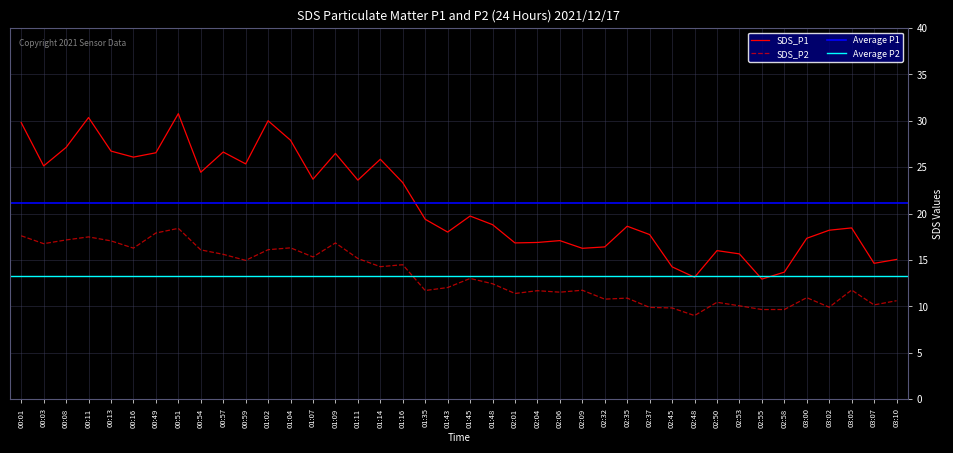

Reading right to left, transcribe all the data shown in this chart.

SDS_P1: 15.1	14.6	18.4	18.2	17.3	13.7	12.9	15.7	16.0	13.1	14.2	17.7	18.6	16.4	16.2	17.1	16.9	16.8	18.8	19.7	18.0	19.4	23.3	25.9	23.6	26.5	23.7	27.9	30.0	25.4	26.6	24.4	30.8	26.6	26.1	26.7	30.4	27.1	25.1	29.8
SDS_P2: 10.6	10.2	11.8	9.9	10.9	9.7	9.7	10.1	10.4	9.0	9.8	9.9	10.9	10.8	11.7	11.5	11.7	11.4	12.4	13.0	12.0	11.7	14.5	14.3	15.2	16.8	15.3	16.3	16.1	14.9	15.6	16.1	18.4	17.9	16.3	17.1	17.5	17.1	16.8	17.6